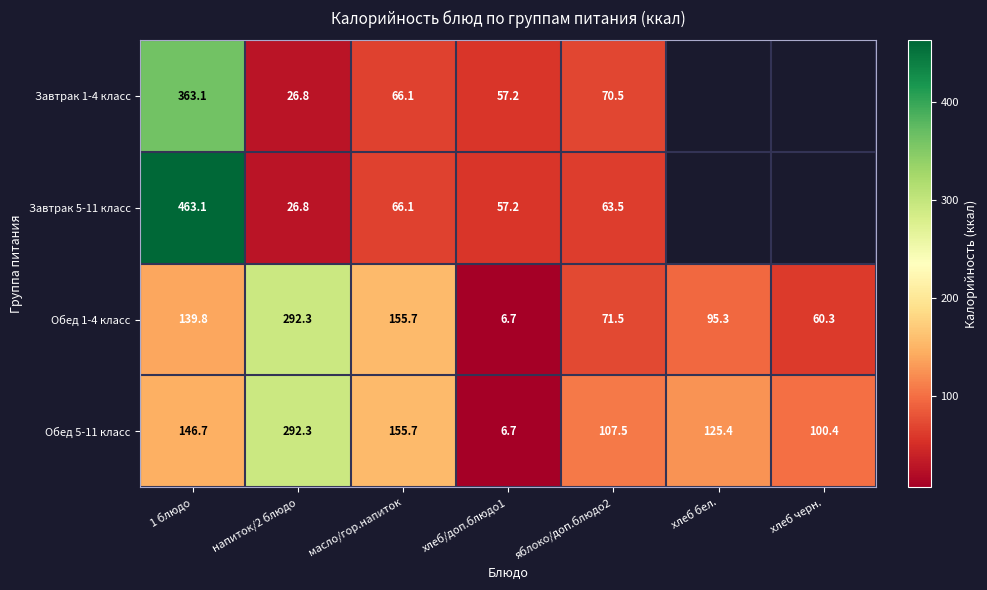

What value does the Обед 1-4 класс series have at хлеб/доп.блюдо1?

6.7